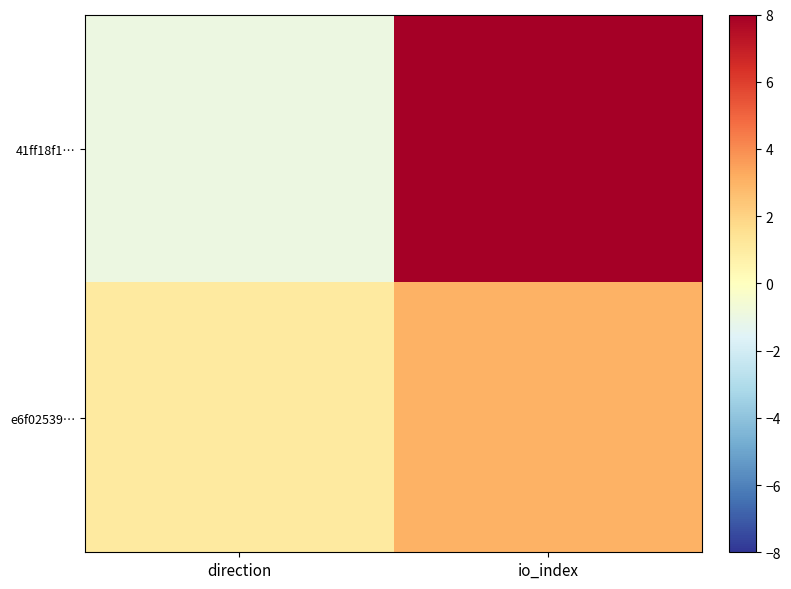

Which category has the lowest value across all series?

direction